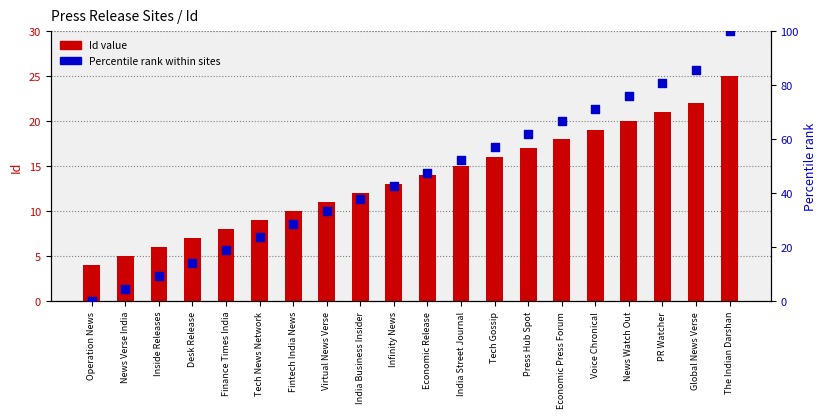

Which series has the widest spread of Y values?

Percentile rank